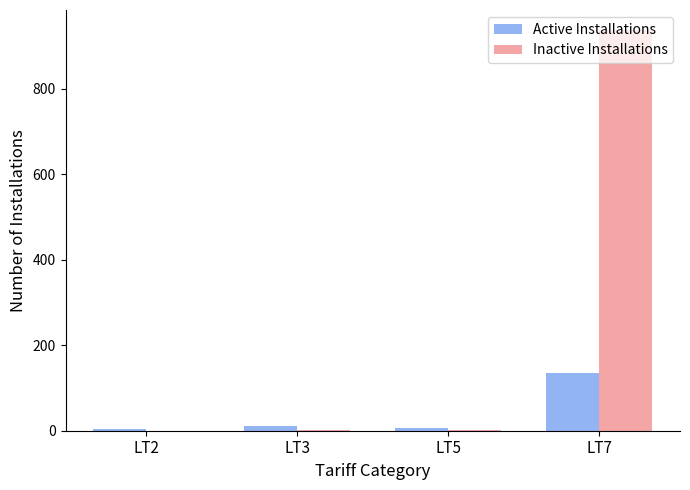

The value of Inactive Installations at LT7 is 938. True or false?

True